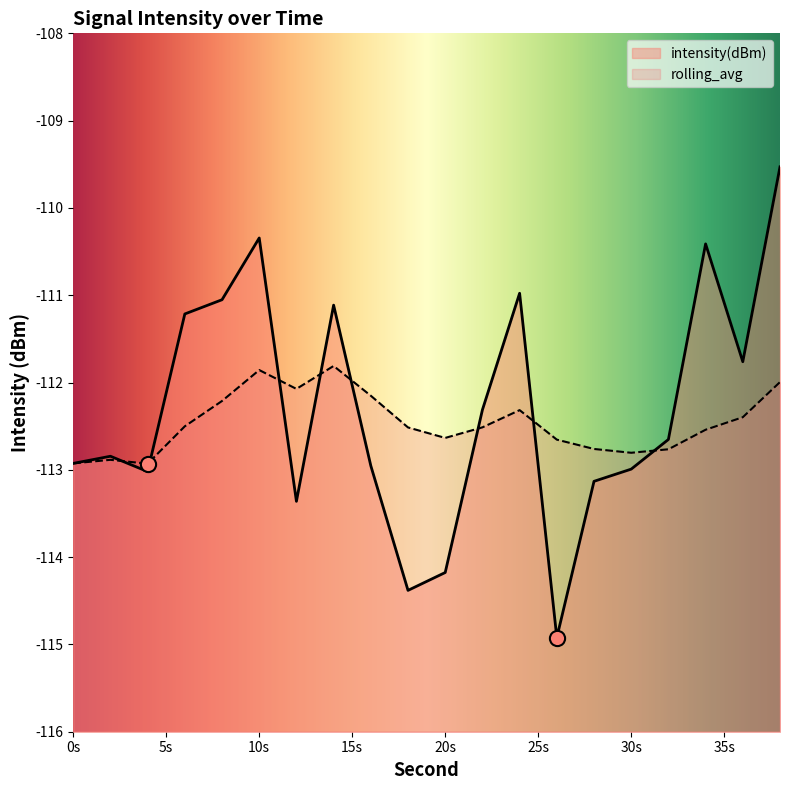

Which series contains the highest Y value?

intensity(dBm)